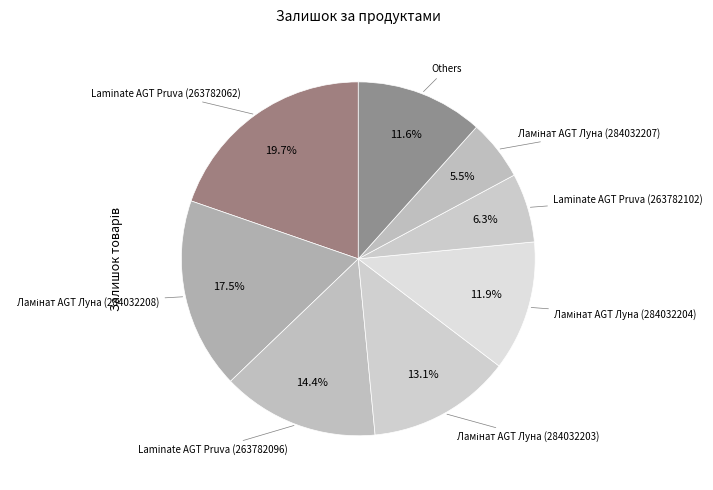

Is there any slice that represents more than half of the pie?

No